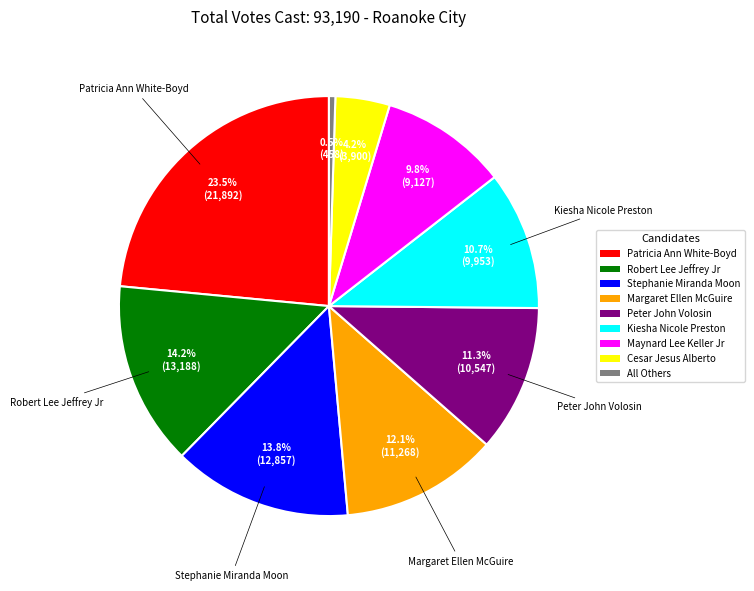

Is Stephanie Miranda Moon the majority of the pie?

No